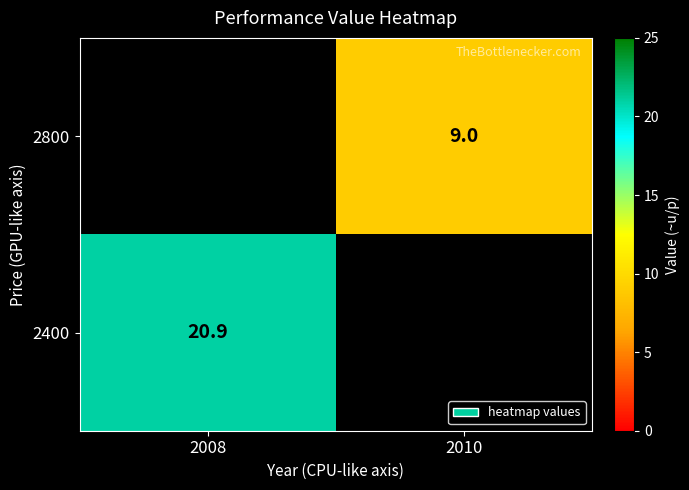

Count the number of categories in the chart.

2